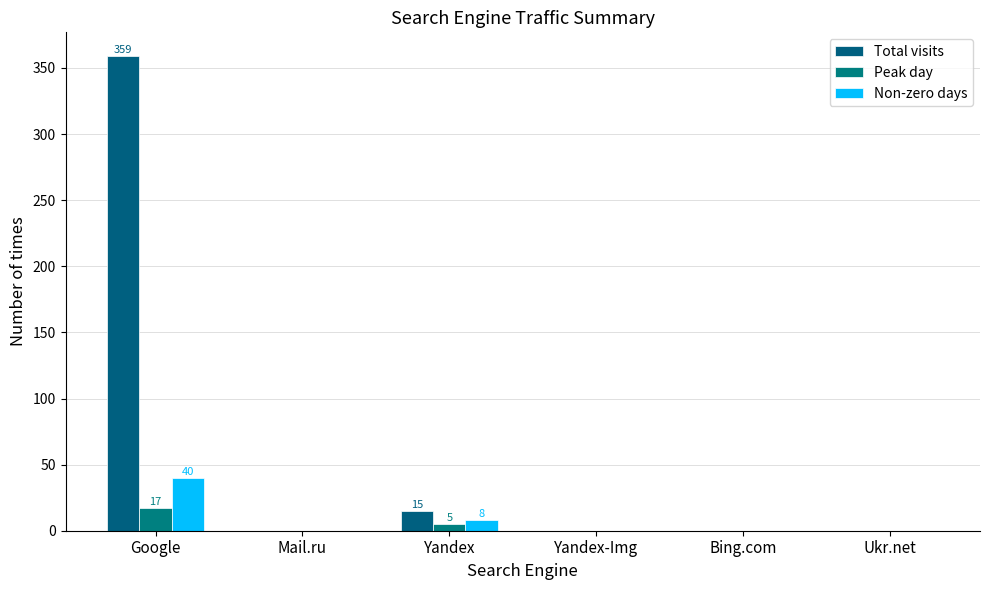

At how many categories does at least one series exceed 355?

1